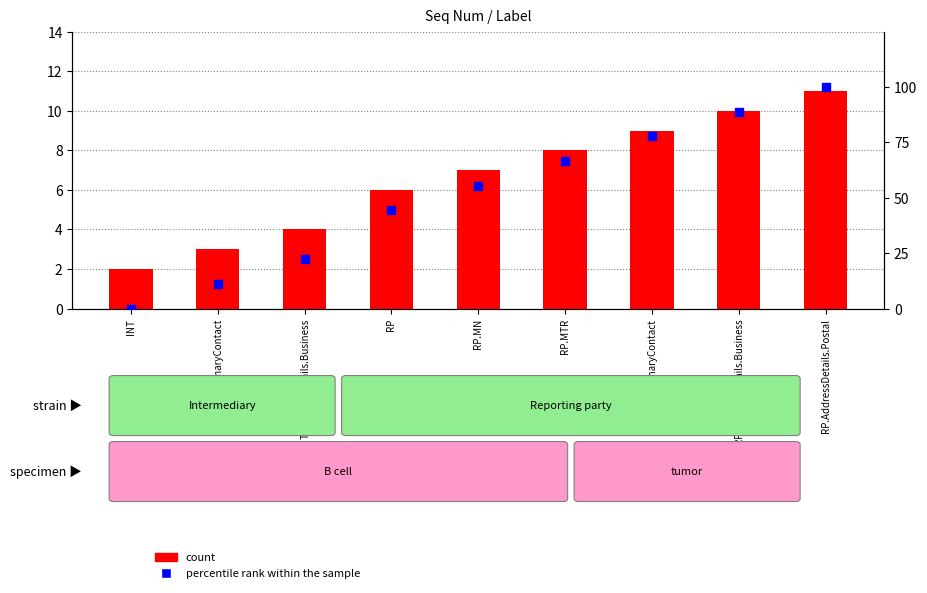

Which series reaches the maximum Y coordinate?

percentile rank within the sample